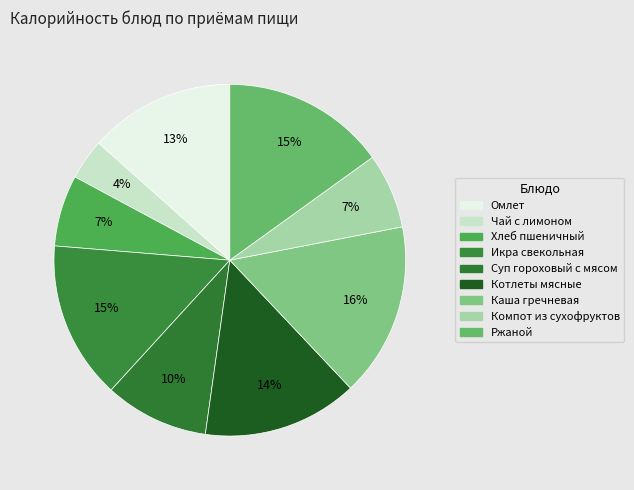

To the nearest percent, what is the difference between the largest and smallest slice percentages?

12%